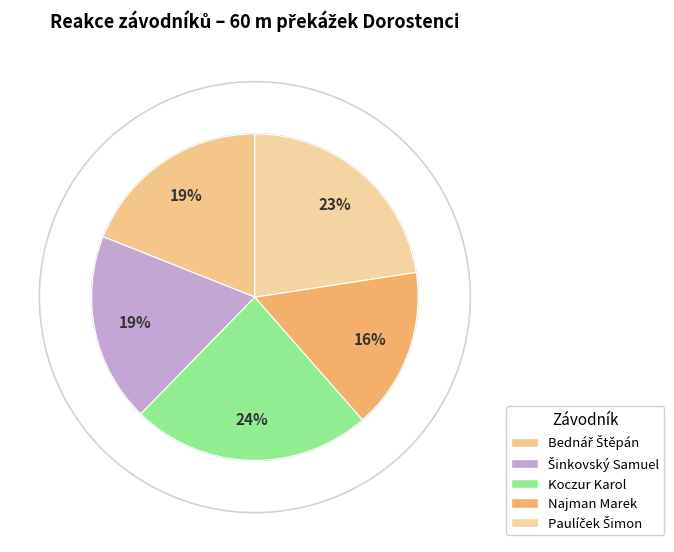

What percentage is the Koczur Karol slice, to the nearest percent?

24%